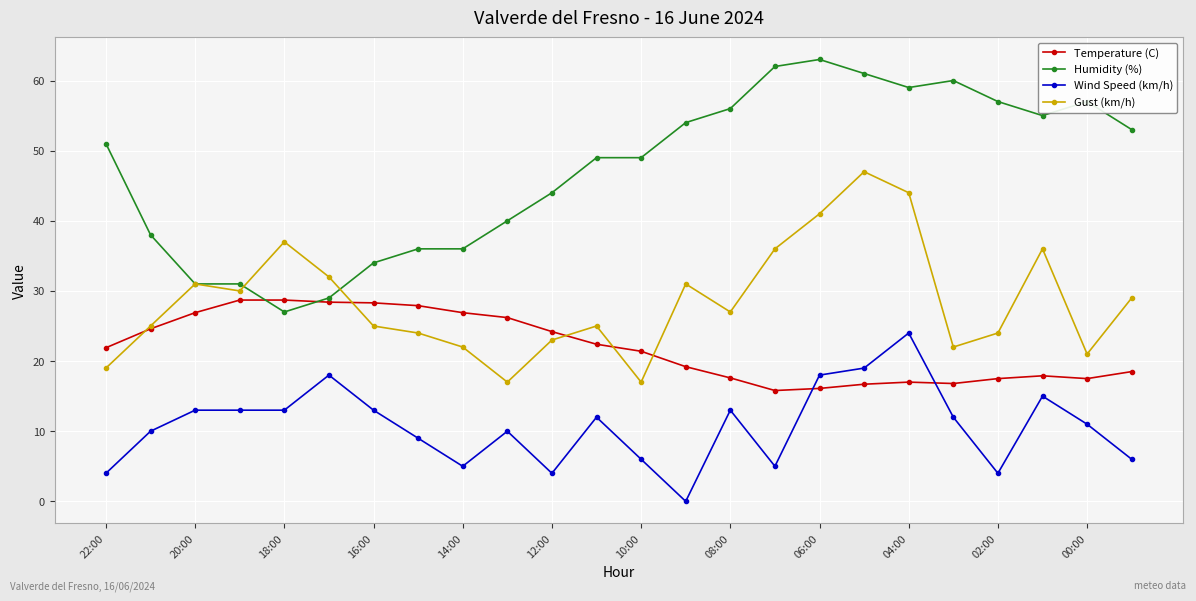

True or false: Gust (km/h) has more than 1 interior local peaks.

True